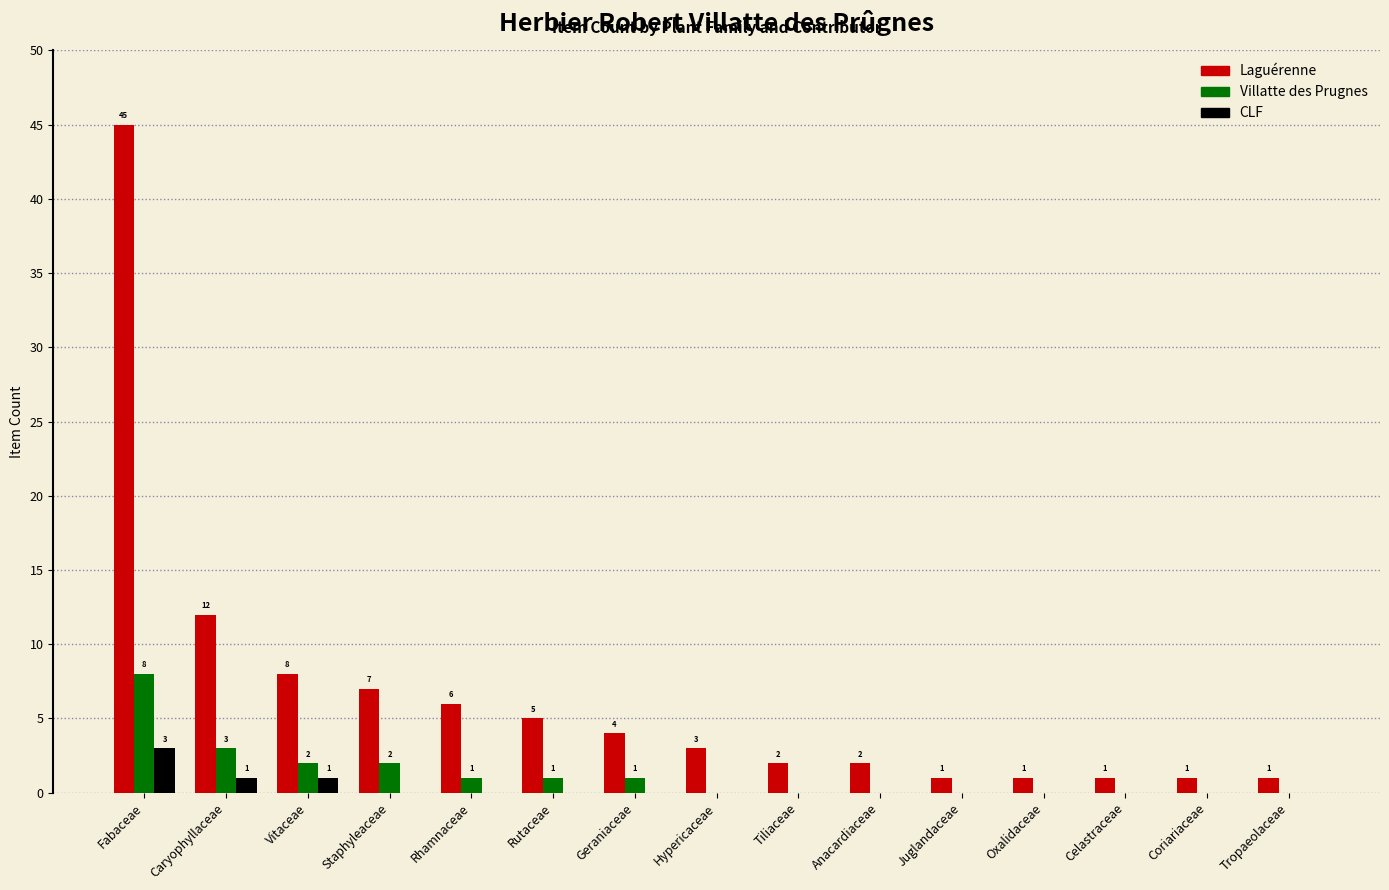

Count the number of data series in this chart.

3